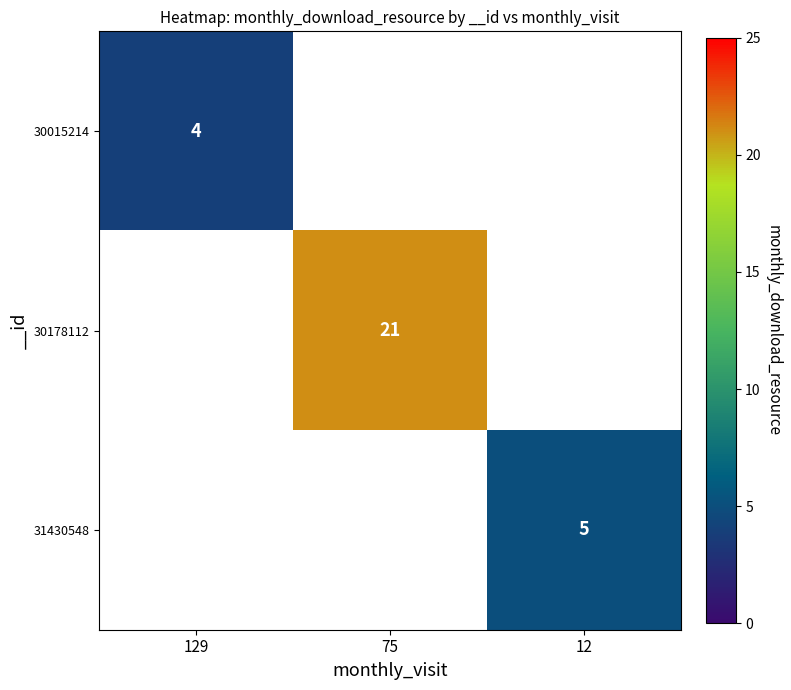

At how many categories does at least one series exceed 16?

1